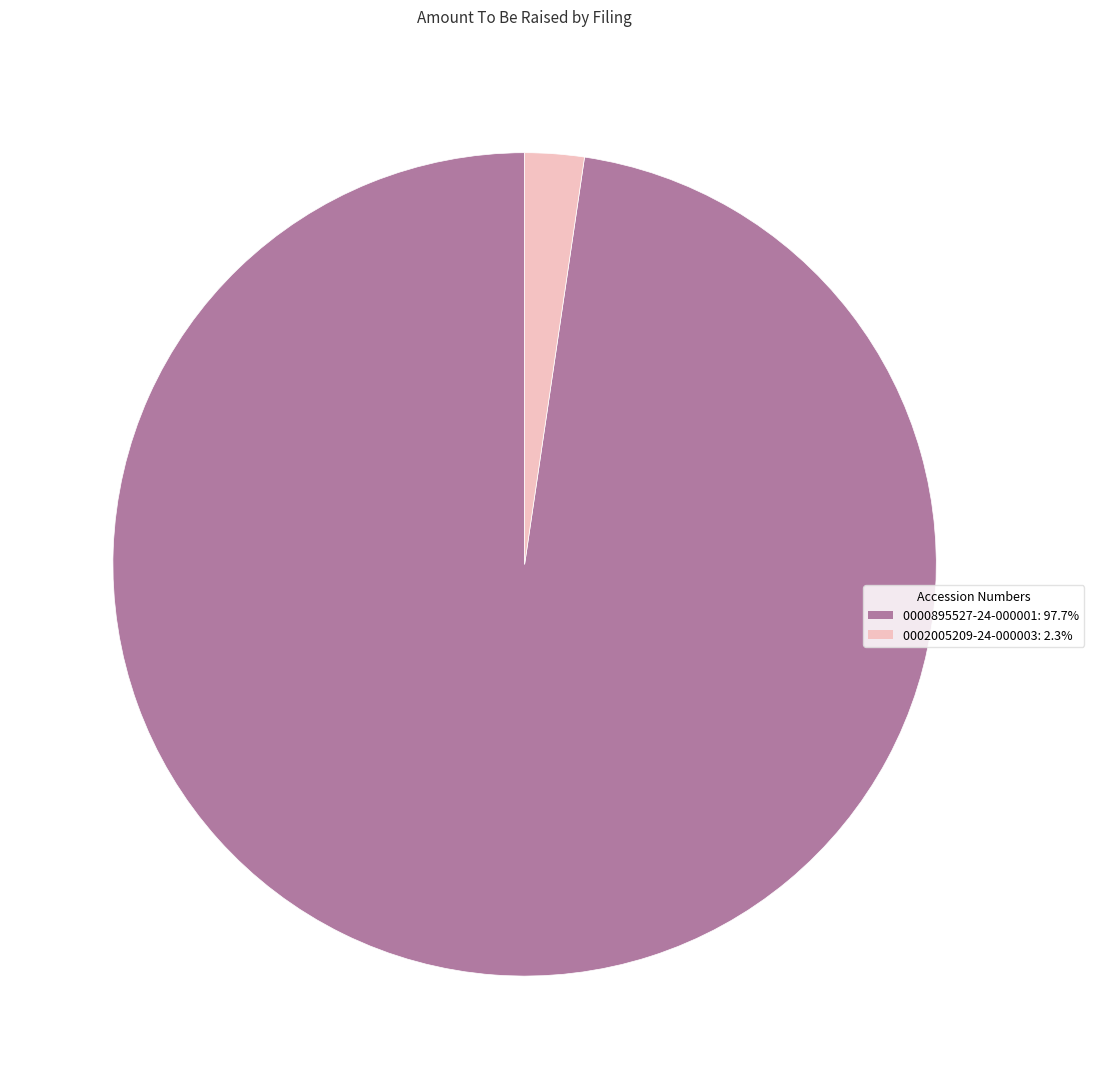

Does any single category account for the majority?

Yes